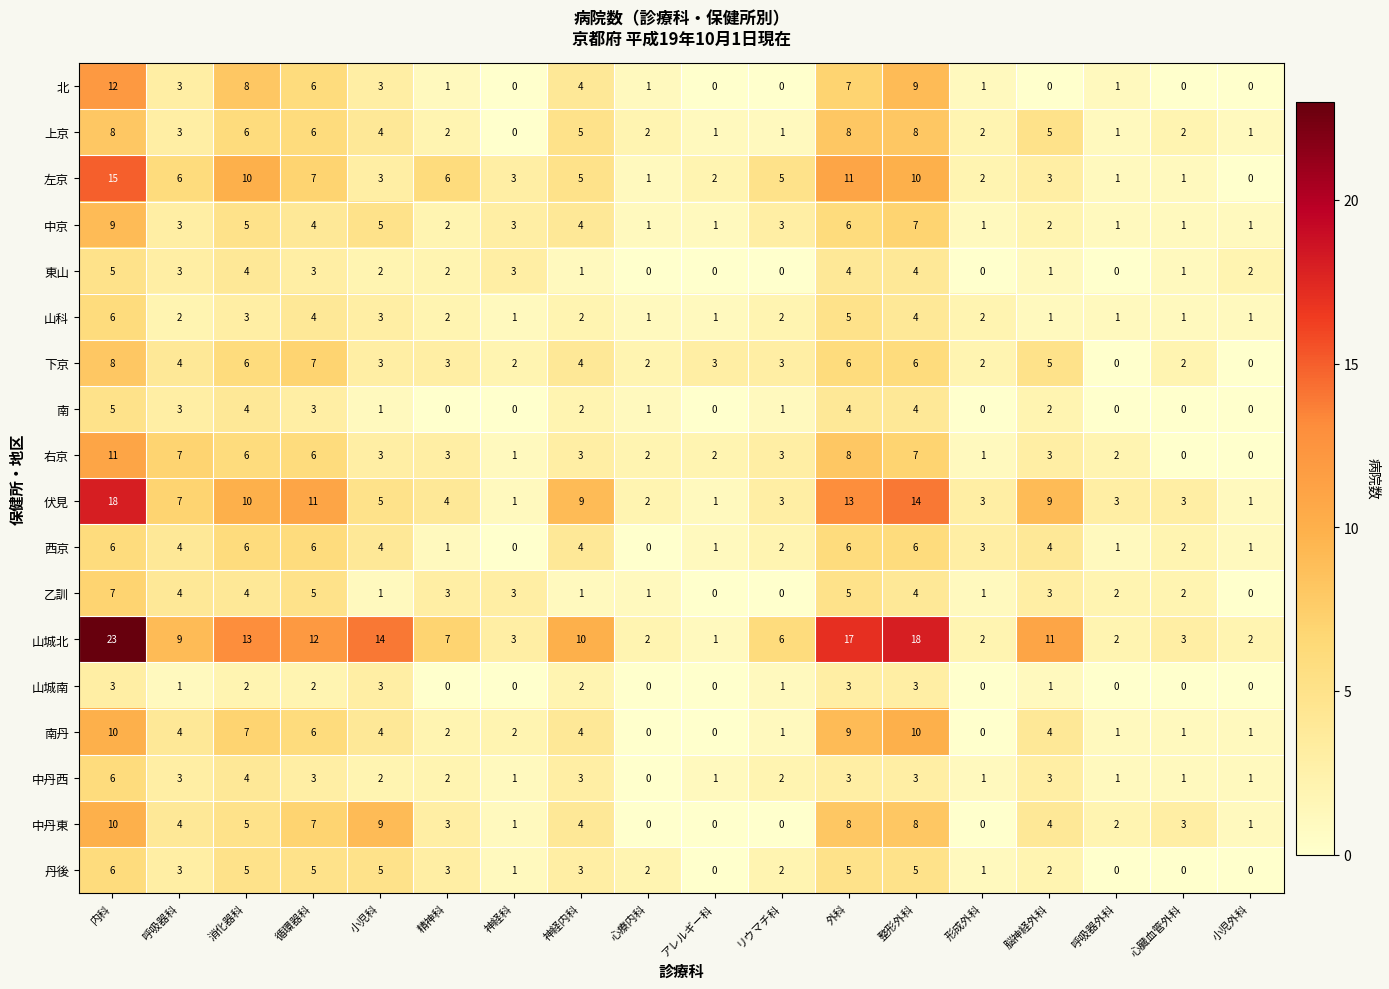

What is the difference between the highest and lowest values at 呼吸器外科?

3